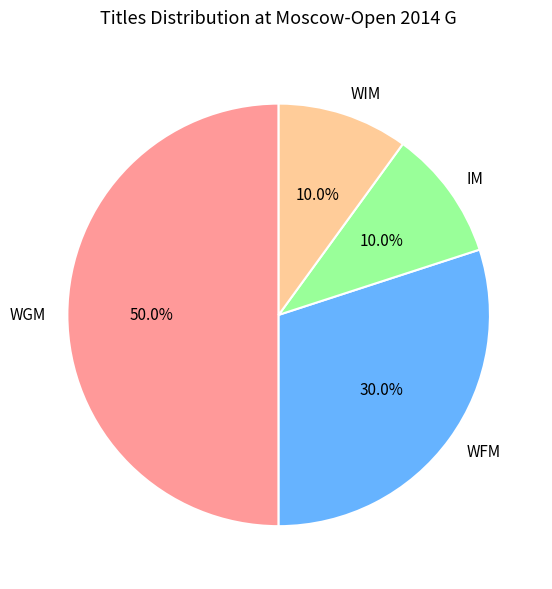

Combined, what portion of the pie is WIM and IM?

20.0%